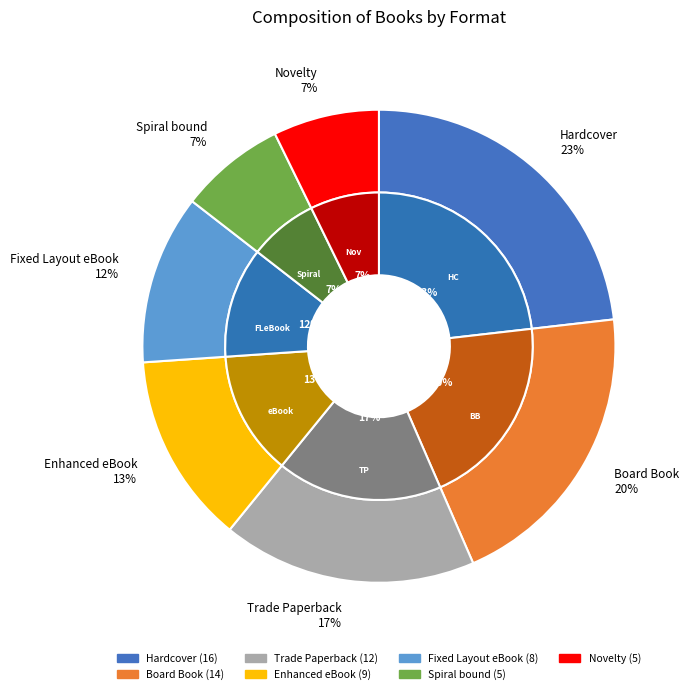

How many slices are in this pie chart?

7